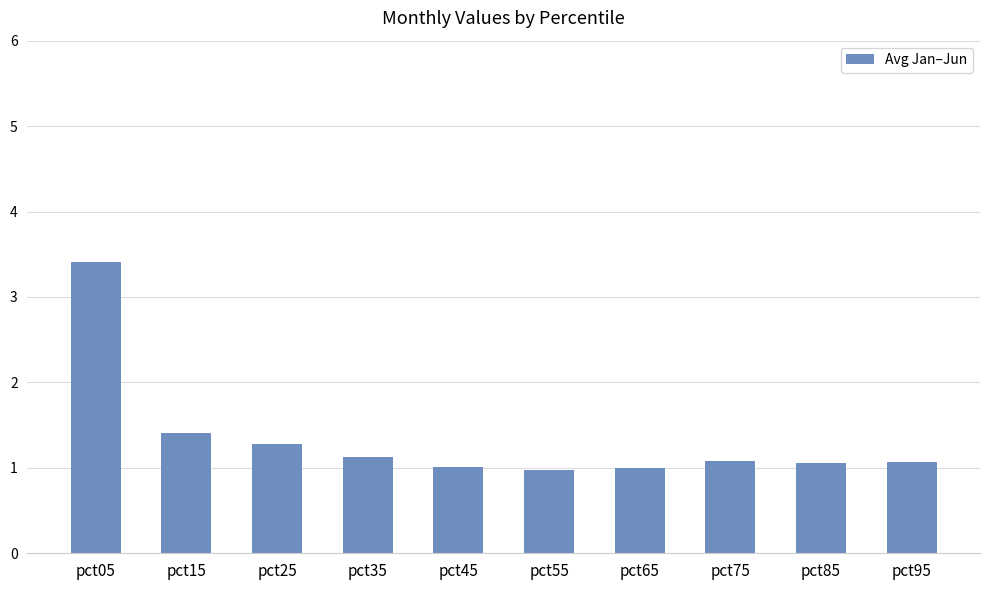

Reading right to left, transcribe all the data shown in this chart.

pct95=1.1	pct85=1.1	pct75=1.1	pct65=1.0	pct55=1.0	pct45=1.0	pct35=1.1	pct25=1.3	pct15=1.4	pct05=3.4